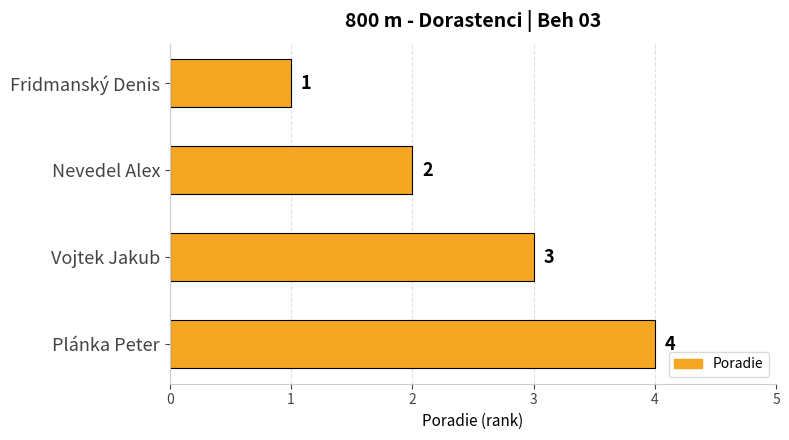

What is the smallest value displayed?

1